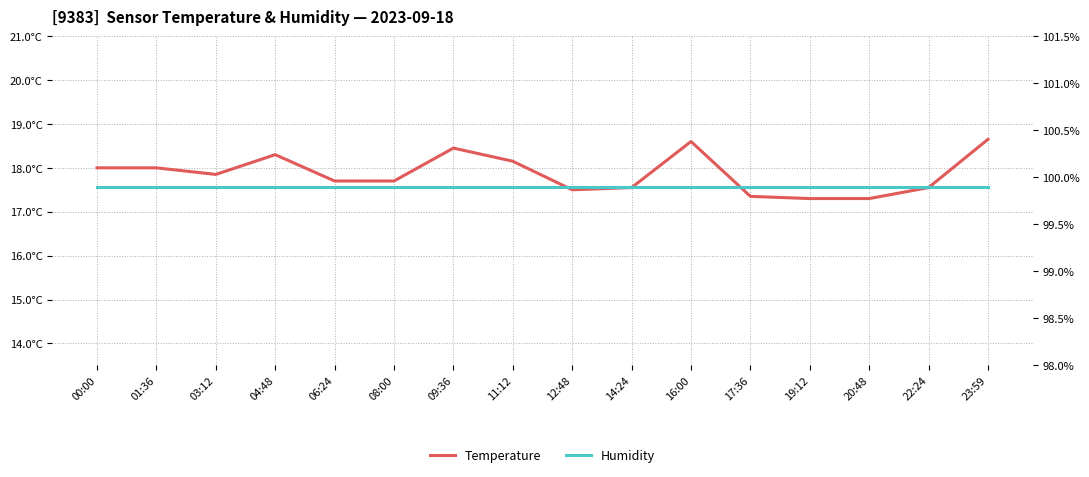

What are all the series names shown in the legend?

Temperature, Humidity